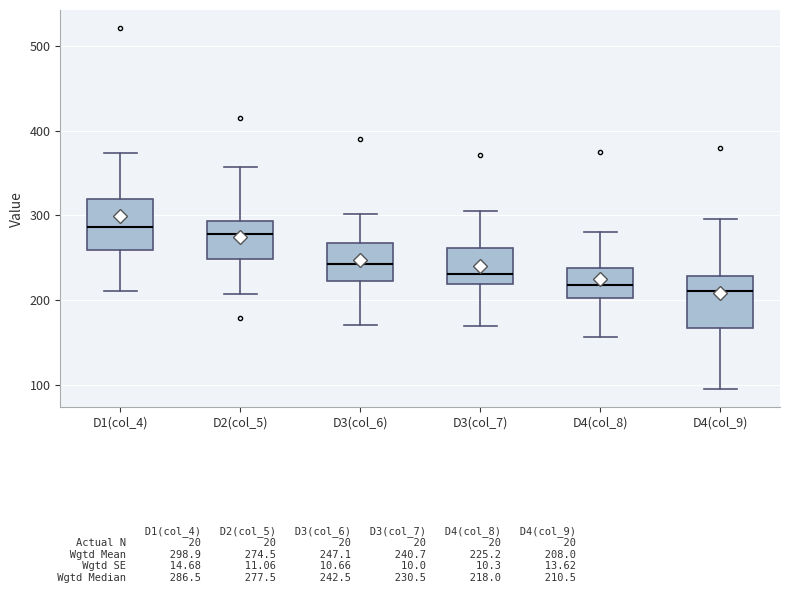

Where does the upper whisker of the box for D3(col_6) end on the y-axis? The values are not printed on the chart, so give them approximately, as read against the axis.

300